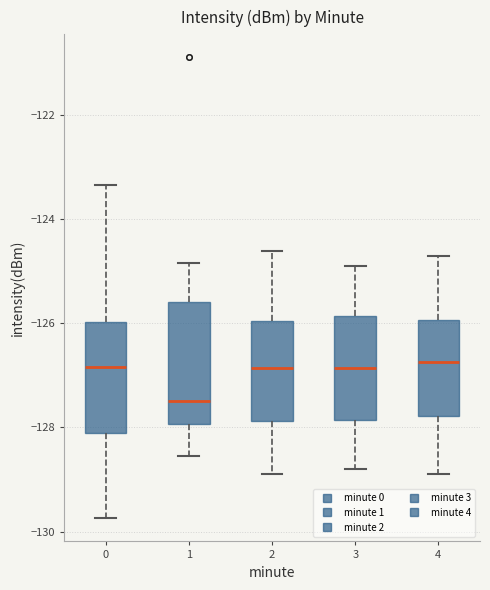

Which box has the lowest median line?

1